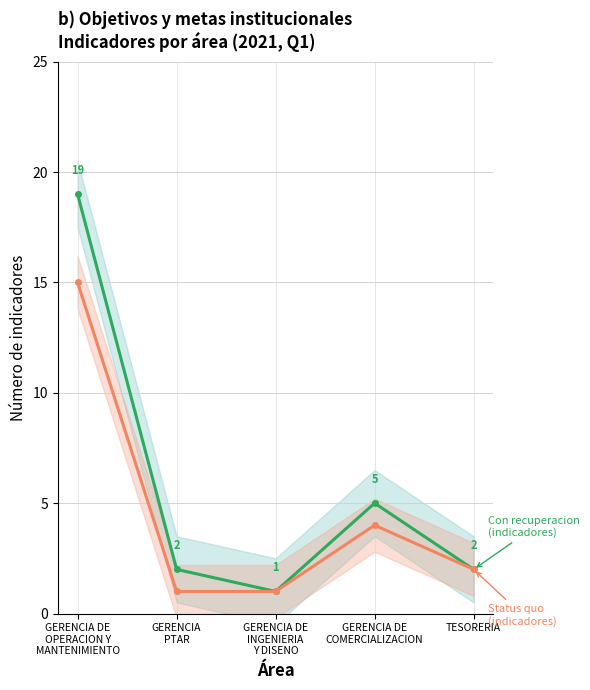

What is the label of the 4th point from the right?

GERENCIA
PTAR